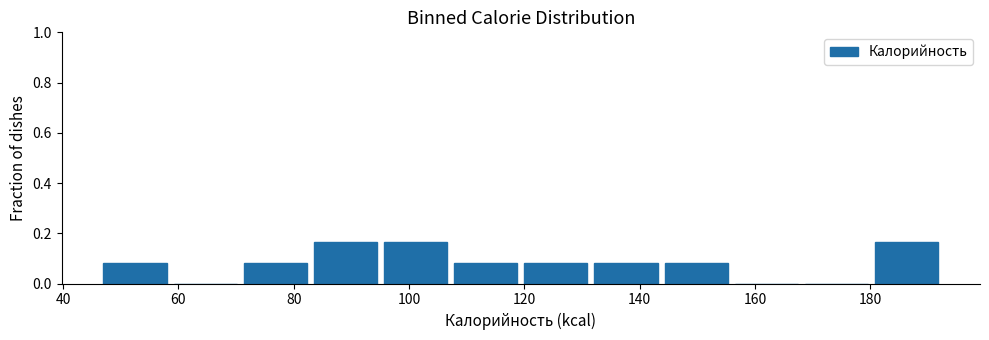

Reading left to right, transcribe this chart: for each bar, give the range it covers on the x-axis and its height. Neither the bar edges nor the heights are printed on the chart, so give them approximately, as read against the axes.

48 to 60: 0.08
60 to 72: 0
72 to 84: 0.08
84 to 96: 0.16
96 to 108: 0.16
108 to 120: 0.08
120 to 132: 0.08
132 to 144: 0.08
144 to 156: 0.08
156 to 168: 0
168 to 180: 0
180 to 194: 0.16